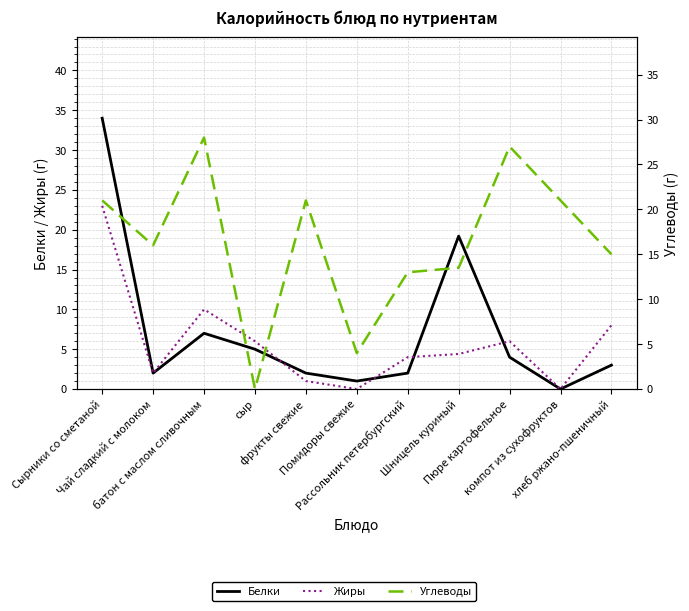

Where is Жиры nearest to the value 11?

батон с маслом сливочным